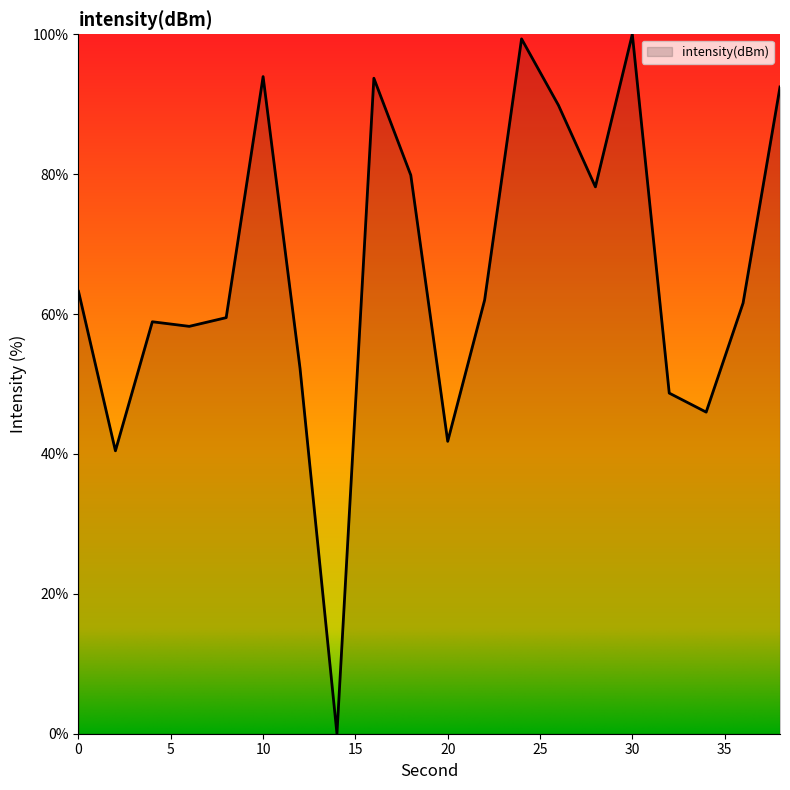

What is the maximum value shown in the chart?

100.0